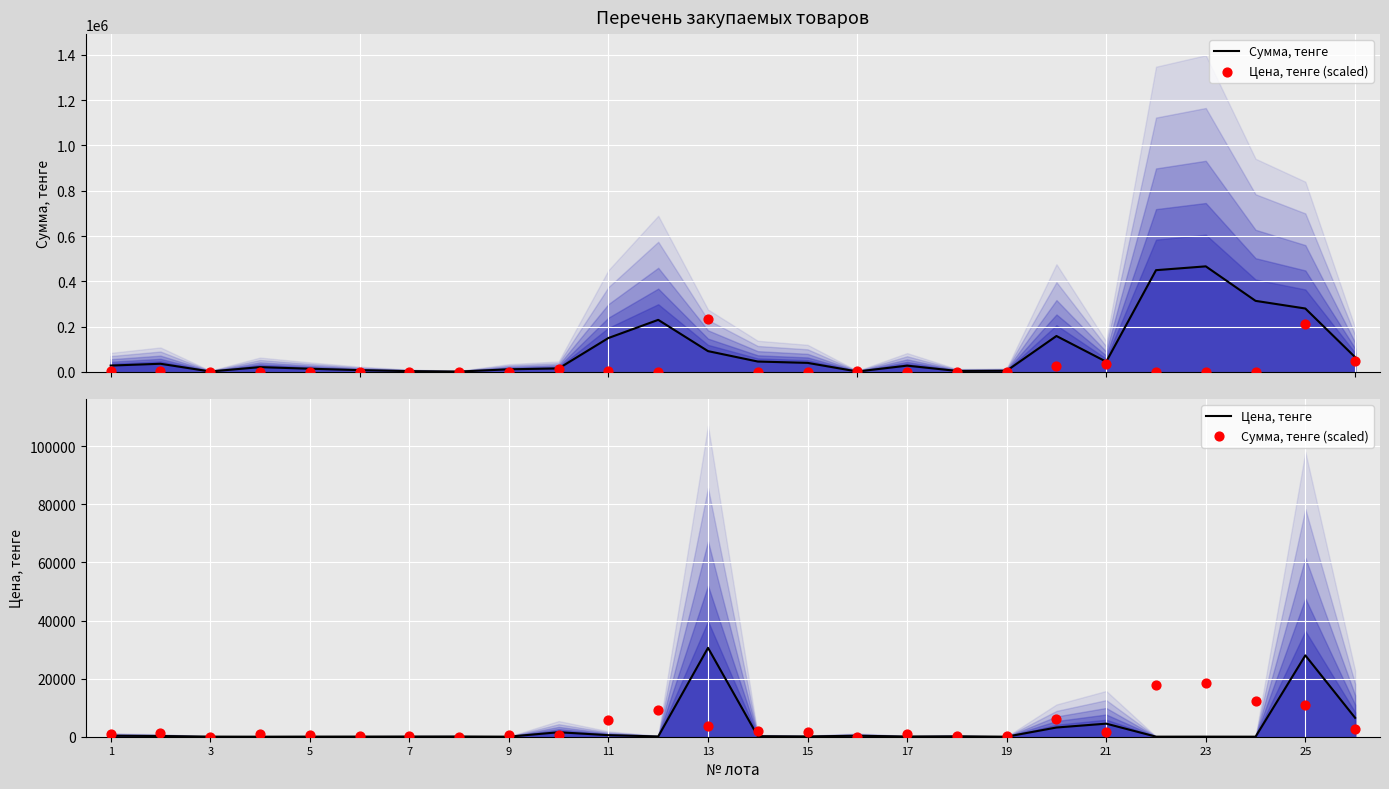

At how many categories does at least one series exceed 397413?

2